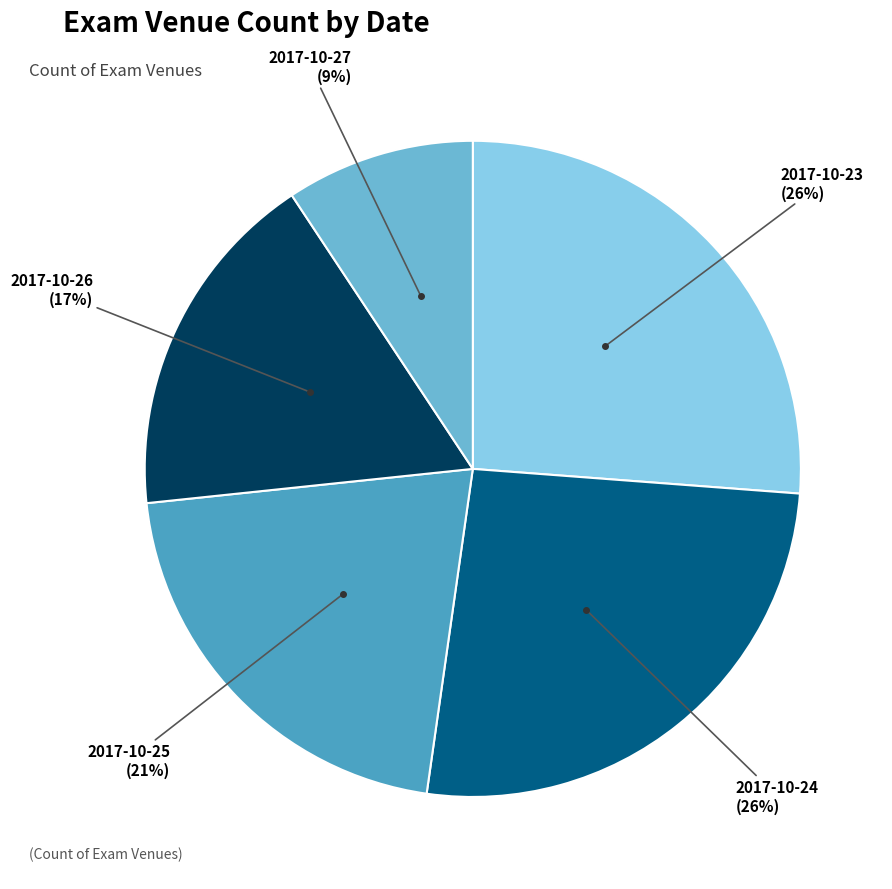

Is there any slice that represents more than half of the pie?

No